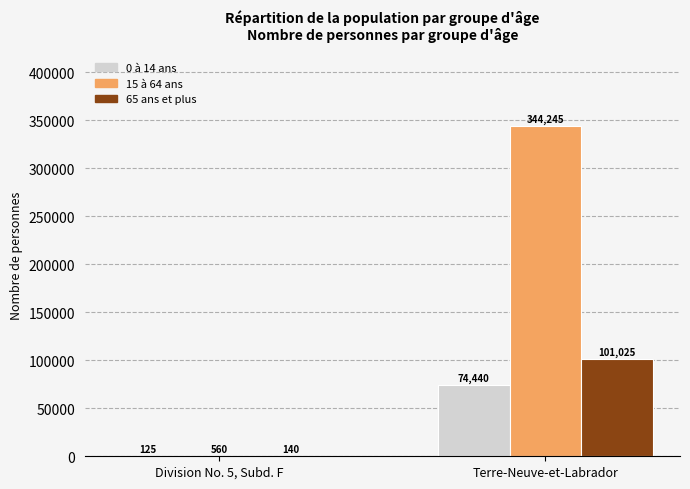

What is the approximate value of 15 à 64 ans at Terre-Neuve-et-Labrador, to the nearest 100?

344200